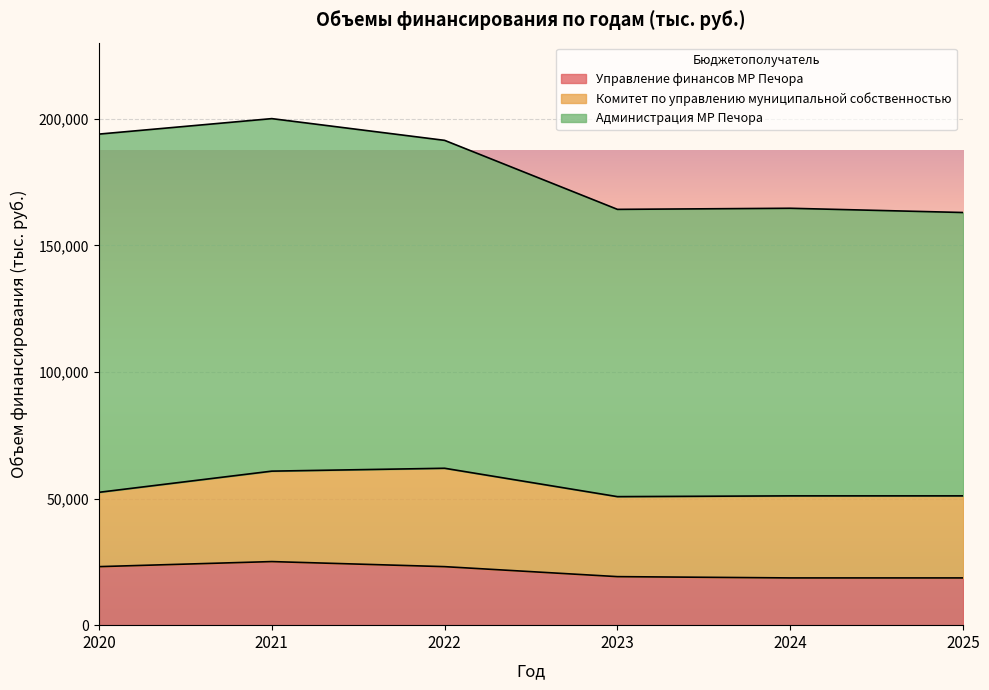

What is the value of the Администрация МР Печора point at the 5th from the left?

113589.3